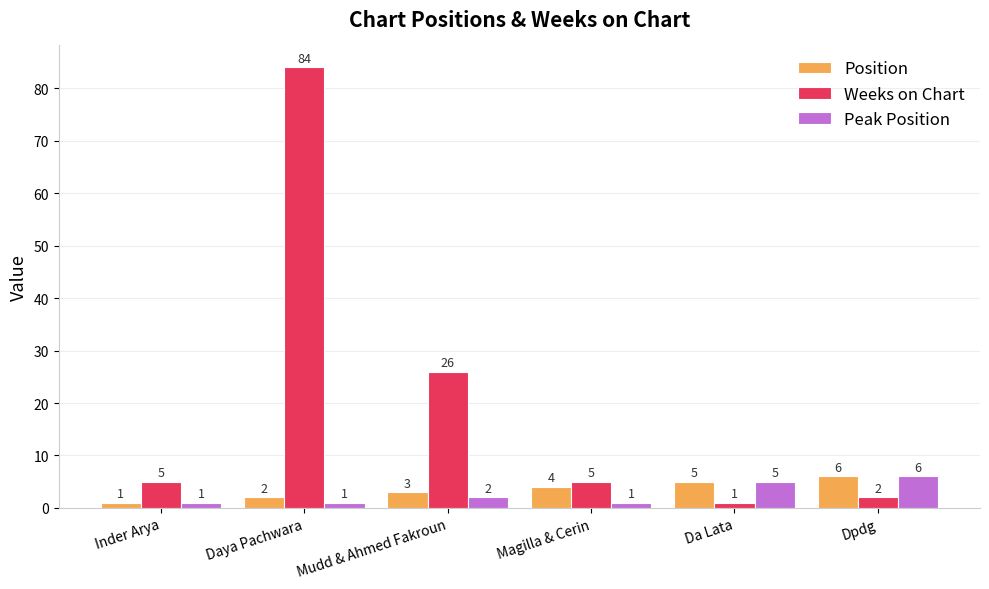

At which label is Peak Position closest to 3?

Mudd & Ahmed Fakroun